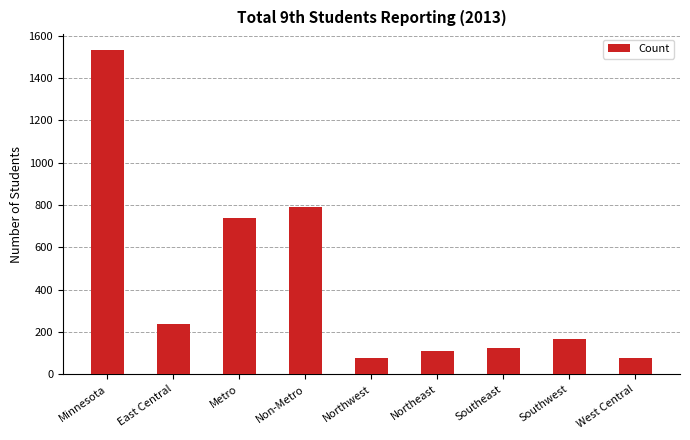

What is the difference between the values at Metro and Minnesota?

791